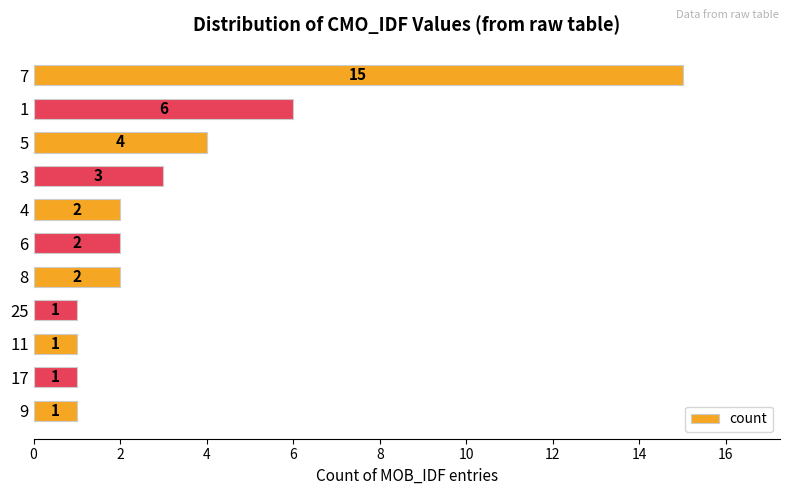

How many data points are less than 2?

4